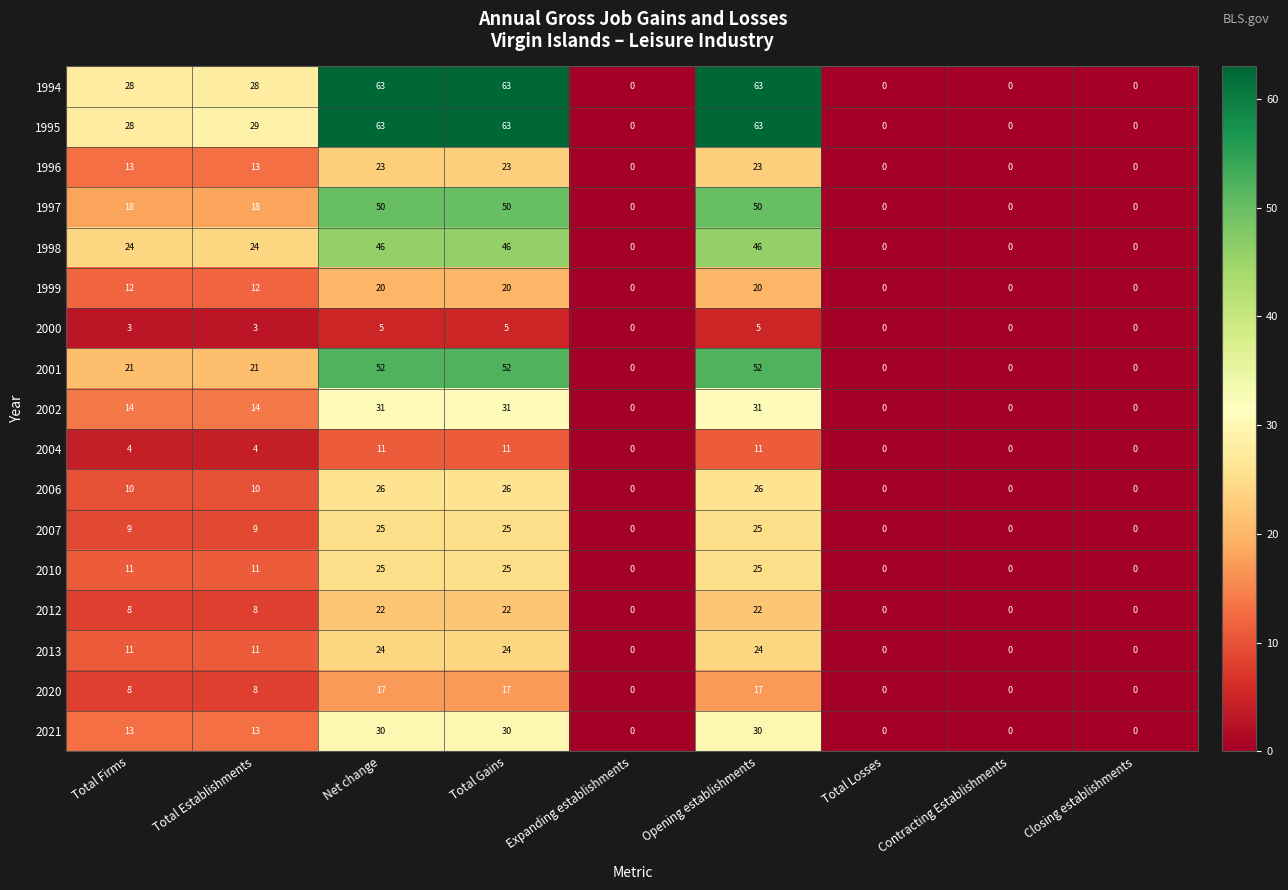

What is the greatest value displayed?

63